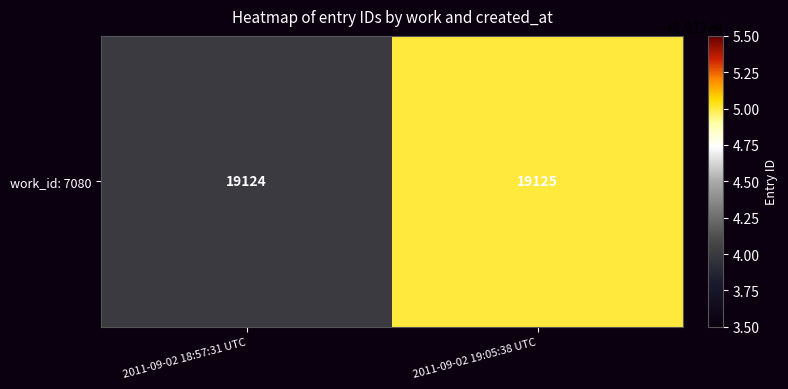

How many distinct data groups are displayed?

1